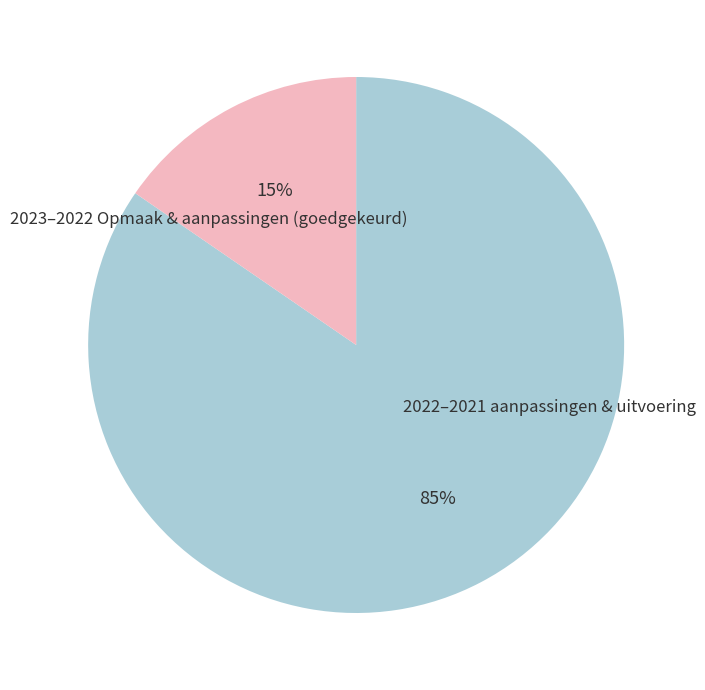

Does any single category account for the majority?

Yes